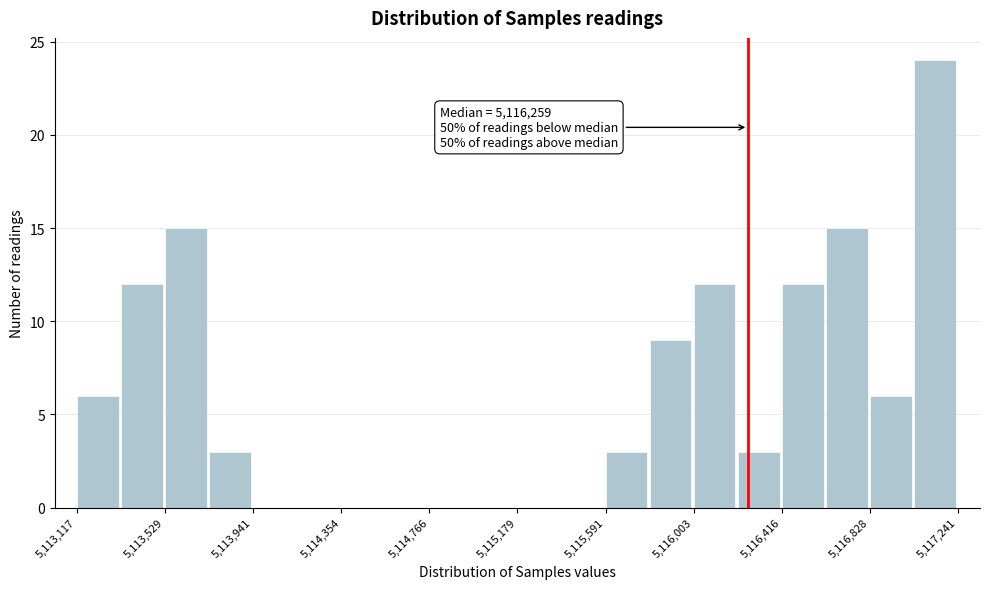

Which range on the x-axis has the tallest bar?

5117050 to 5117250